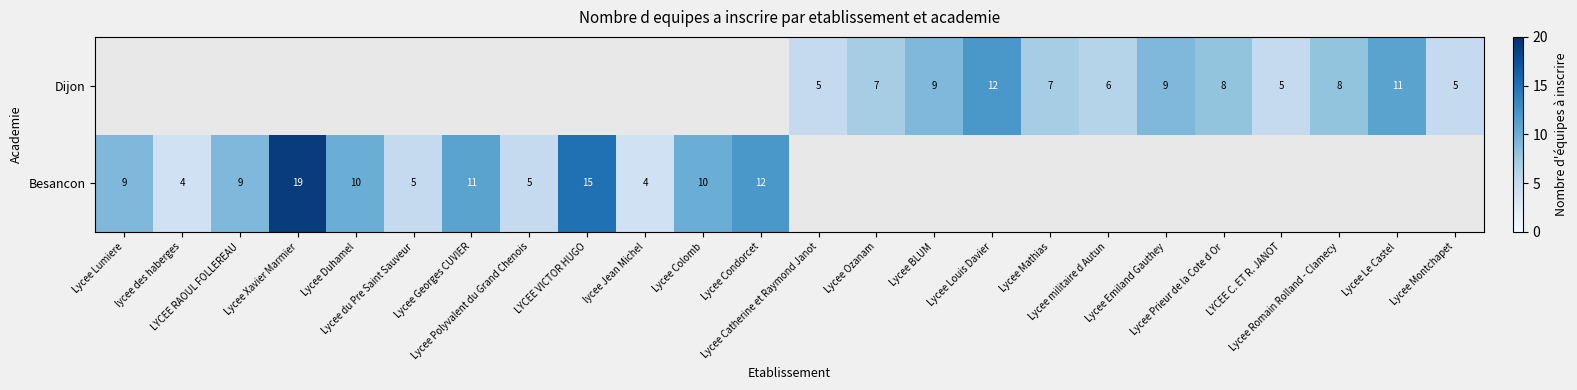

What is the sum of the Besancon values at Lycee Xavier Marmier and lycee des haberges?

23.0